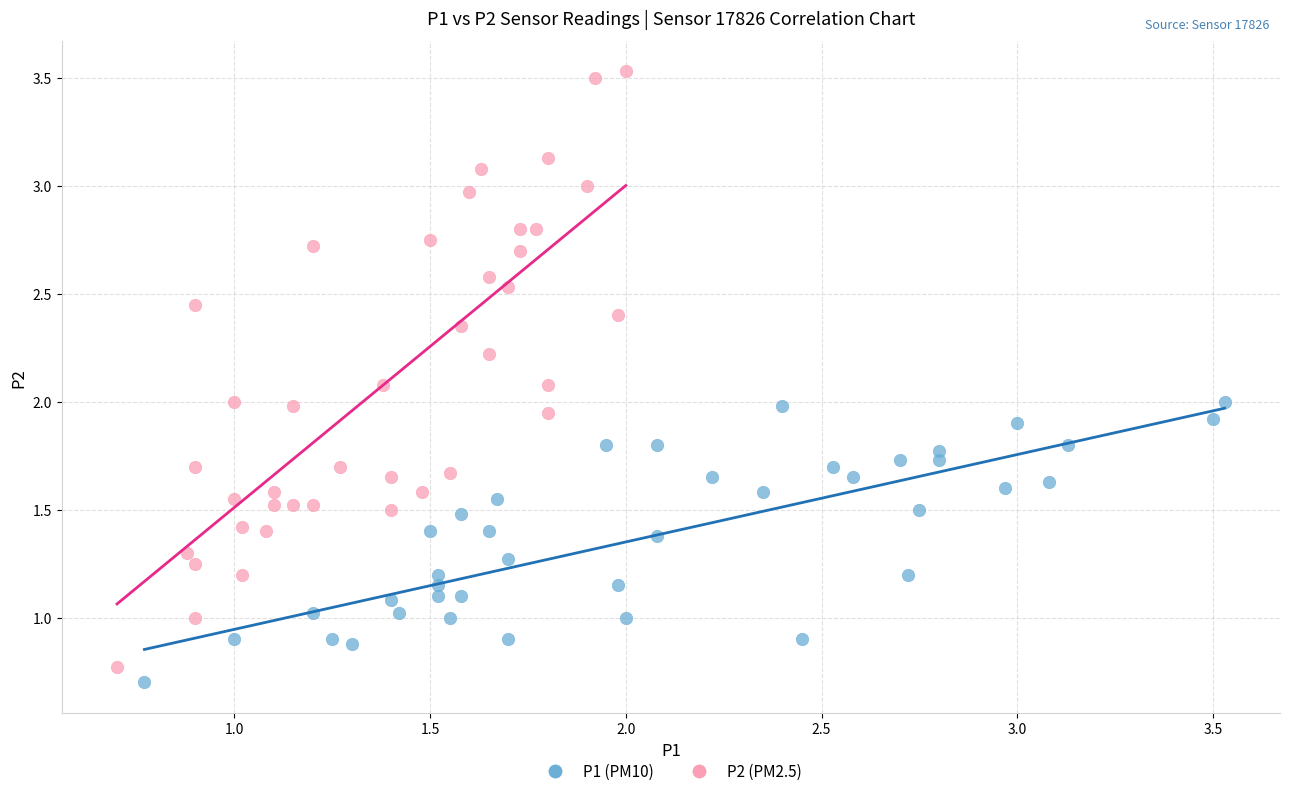

Which series reaches the maximum Y coordinate?

P2 (PM2.5)